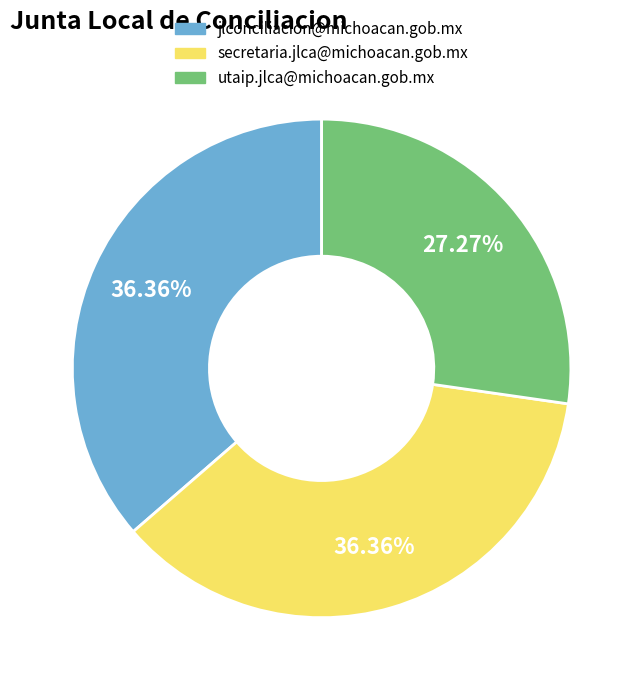

How many slices are in this pie chart?

3